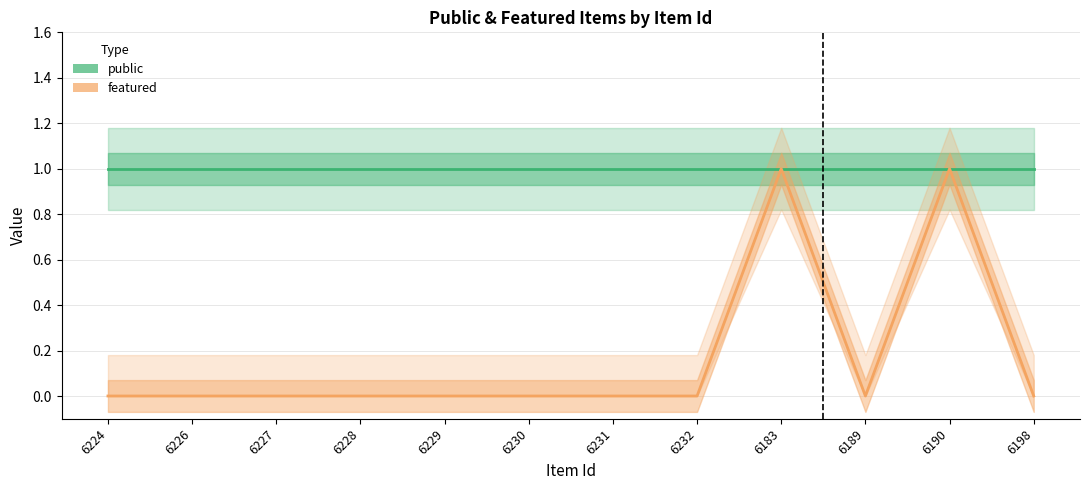

How many interior local peaks does the featured series have?

2